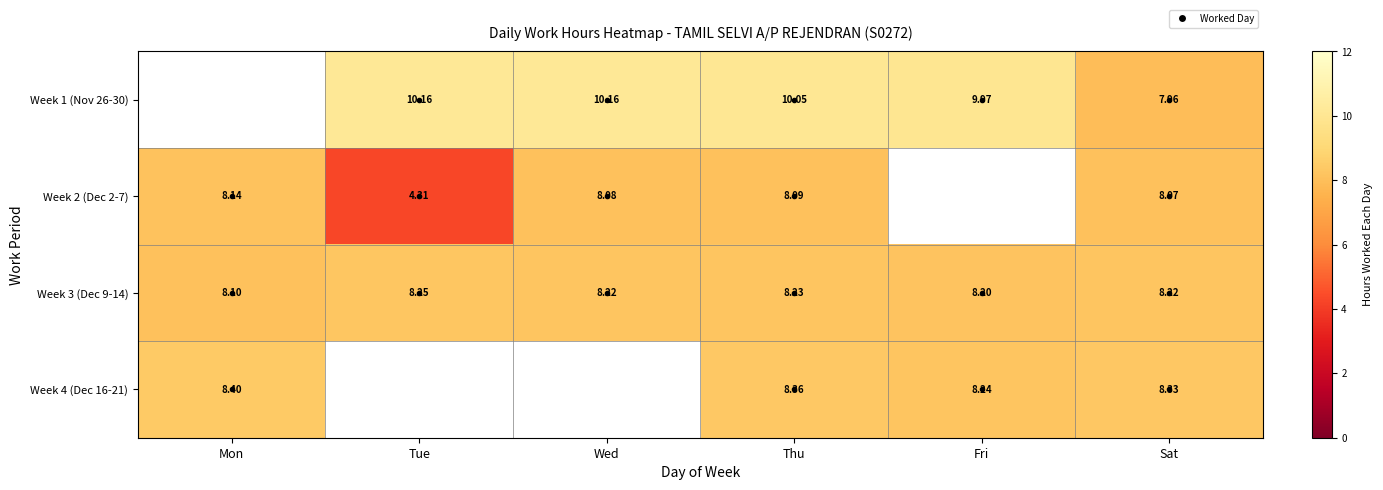

At which label does Week 3 (Dec 9-14) reach its peak?

Tue